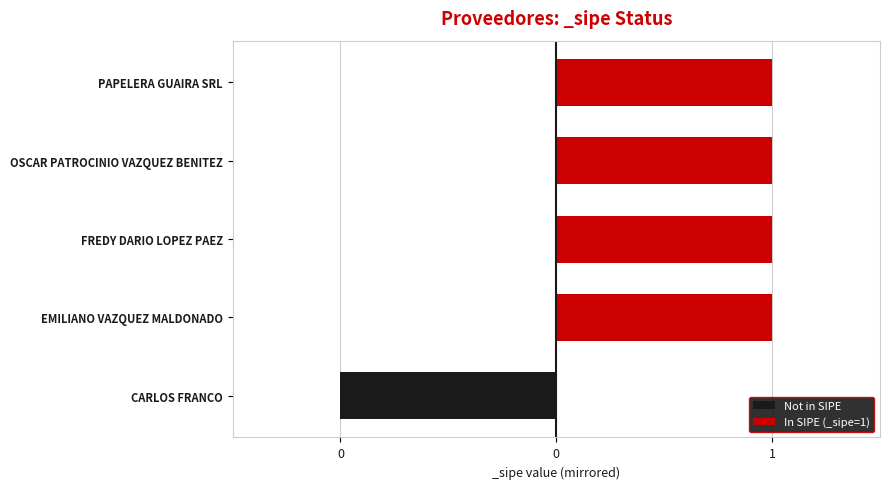

How many categories are shown in the chart?

5